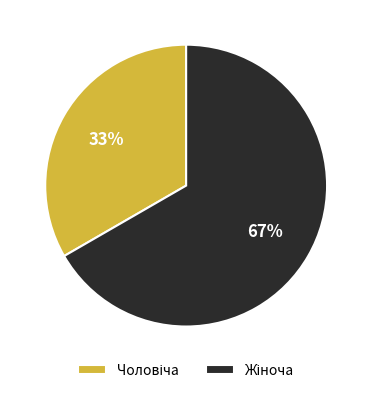

How many segments does this pie chart have?

2